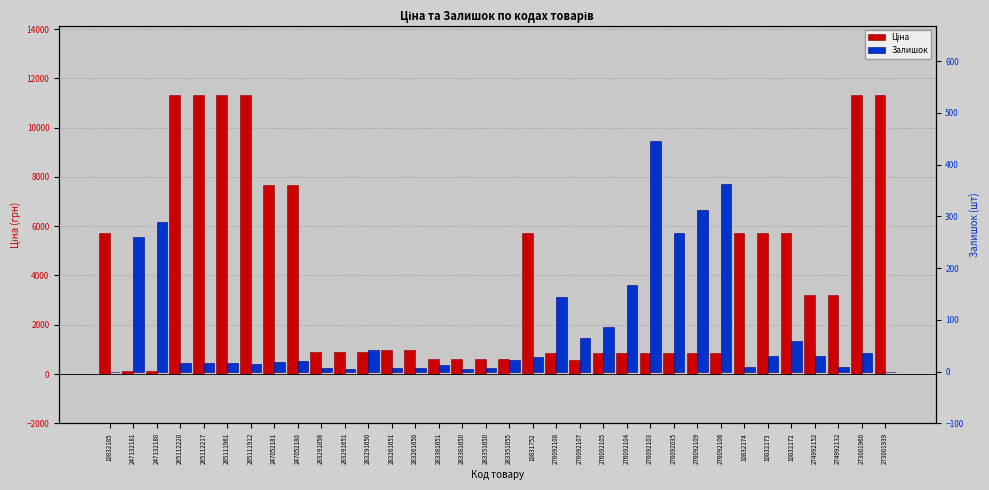

At which label is Залишок closest to 223?

247132181